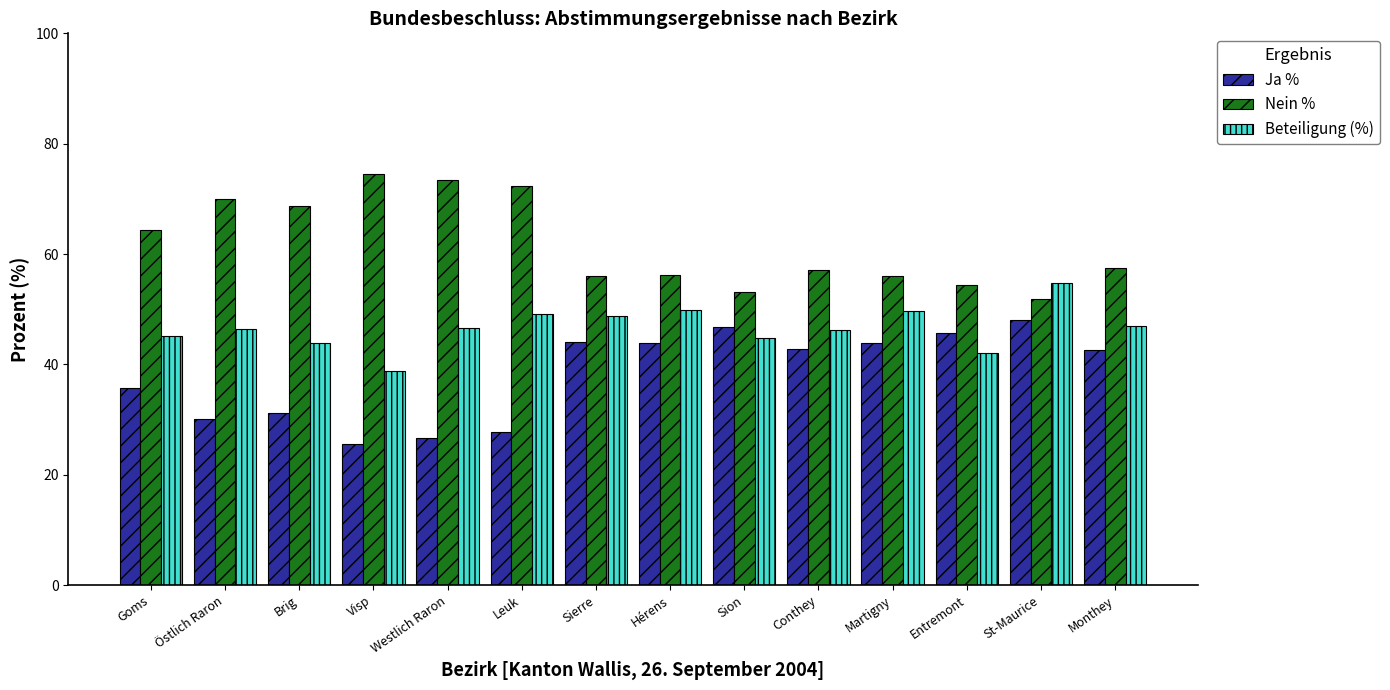

What is the spread (max minus min) of values at Monthey?

14.8